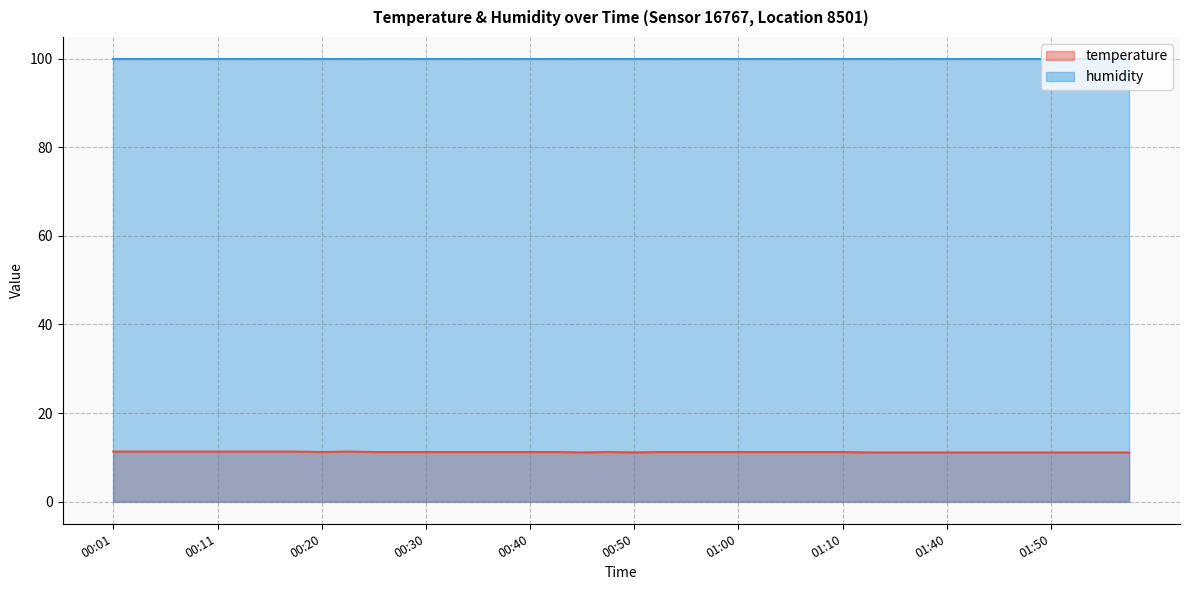

What is the maximum value shown in the chart?

99.9